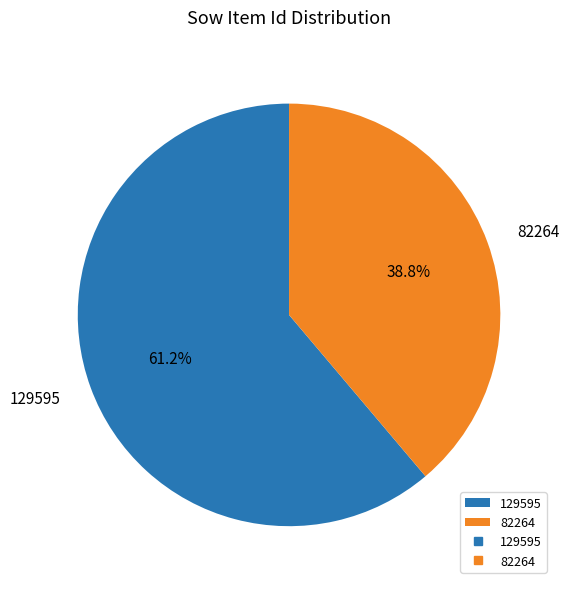

How many slices are in this pie chart?

2